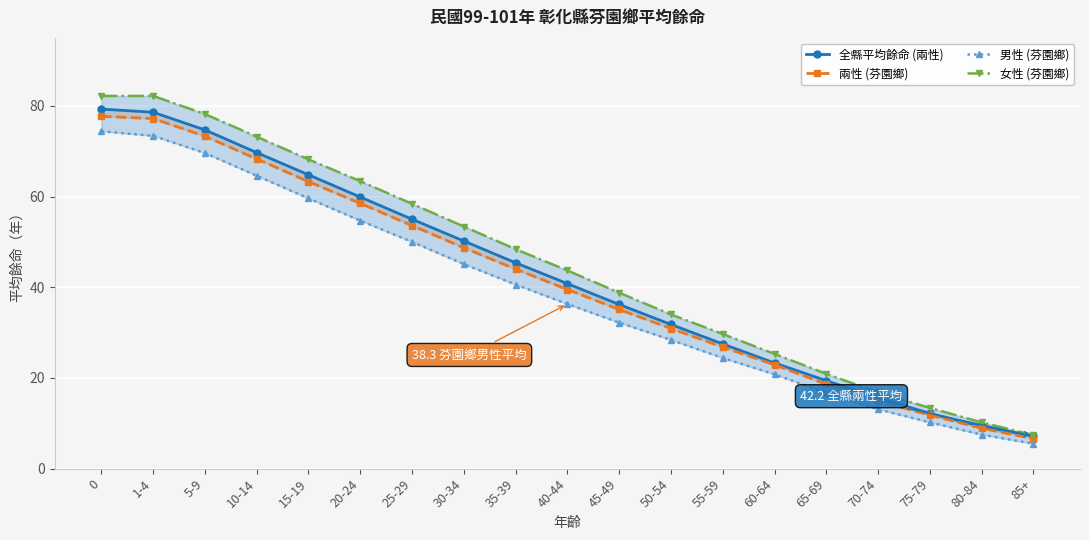

What is the total value across all series at 50-54?

125.1